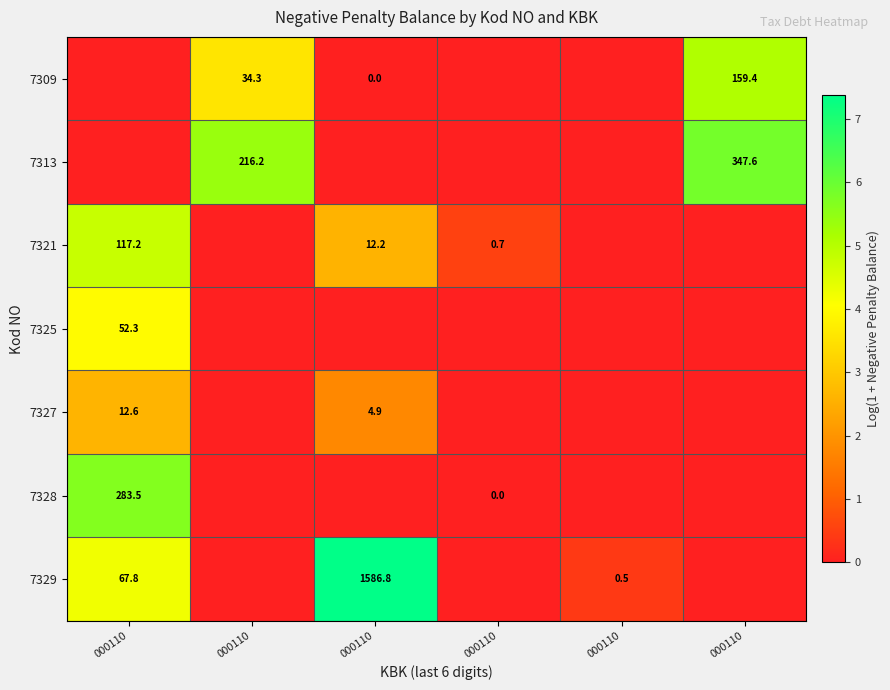

Which series has the widest spread of values?

7329